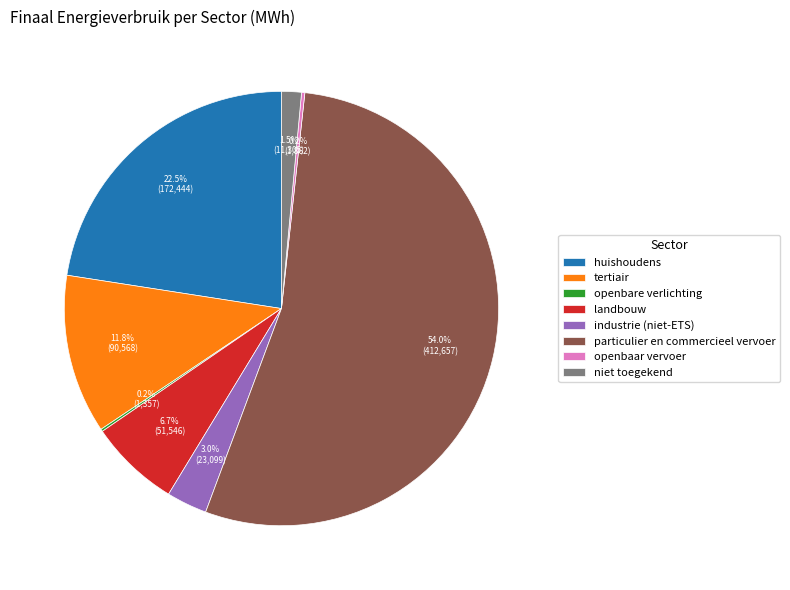

What is the majority slice?

particulier en commercieel vervoer